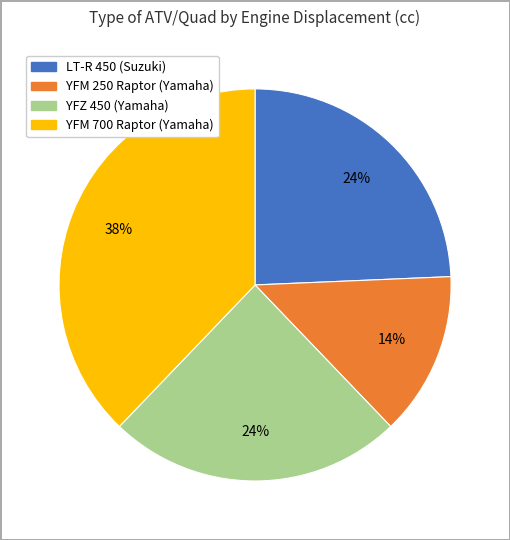

How many slices are in this pie chart?

4